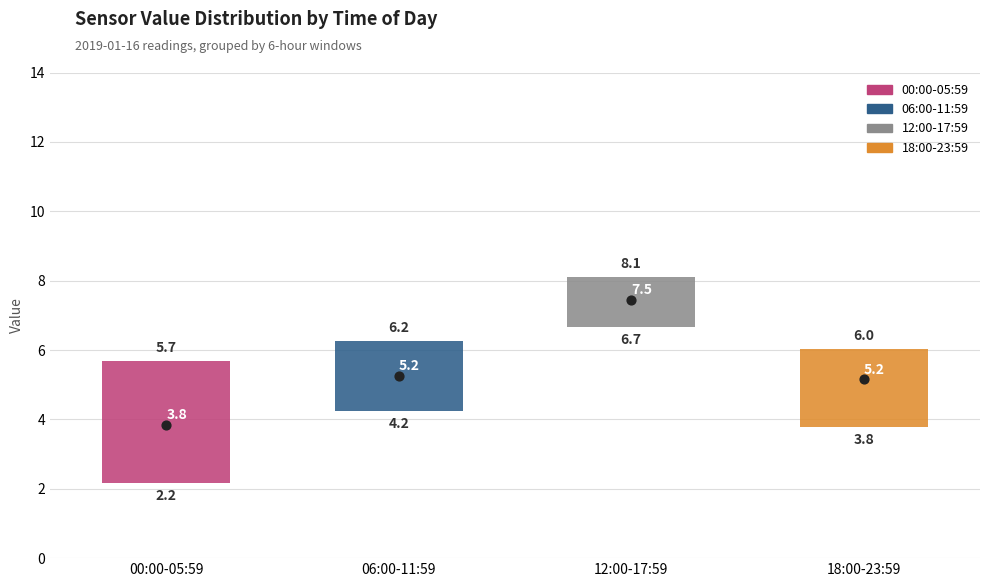

Which box is the tallest, from its lower edge to its upper edge?

00:00-05:59